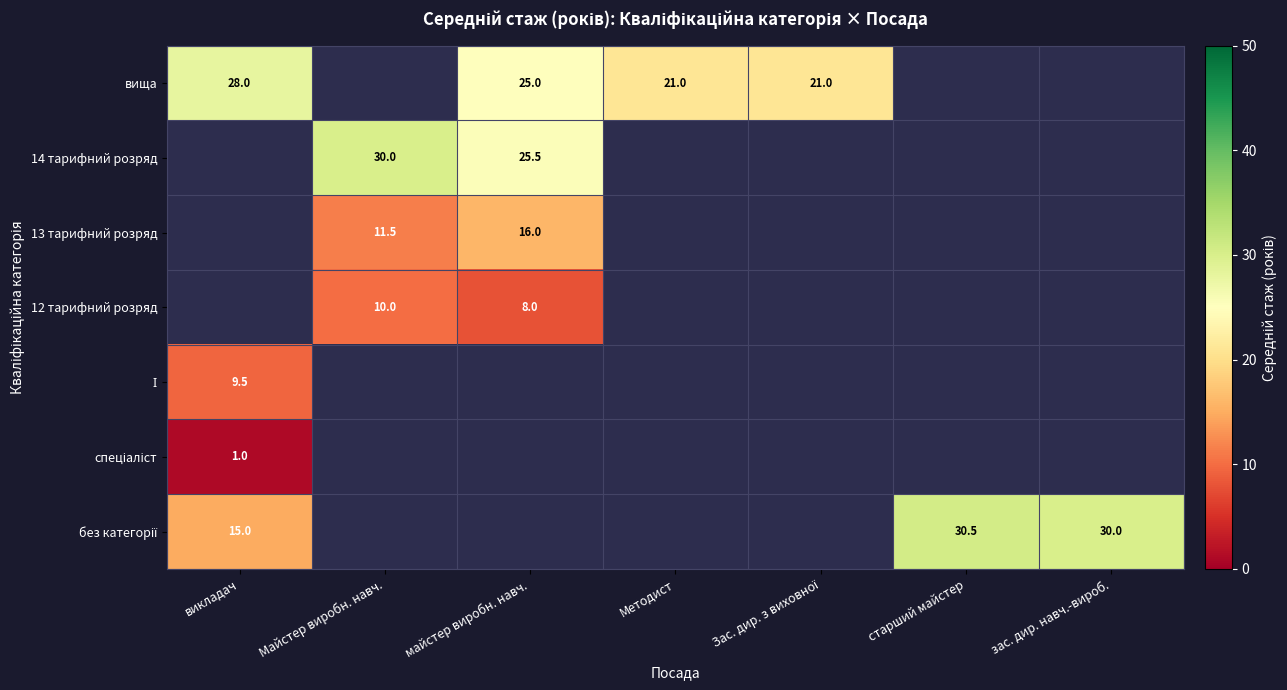

What is the sum of the вища values at Методист and майстер виробн. навч.?

46.0